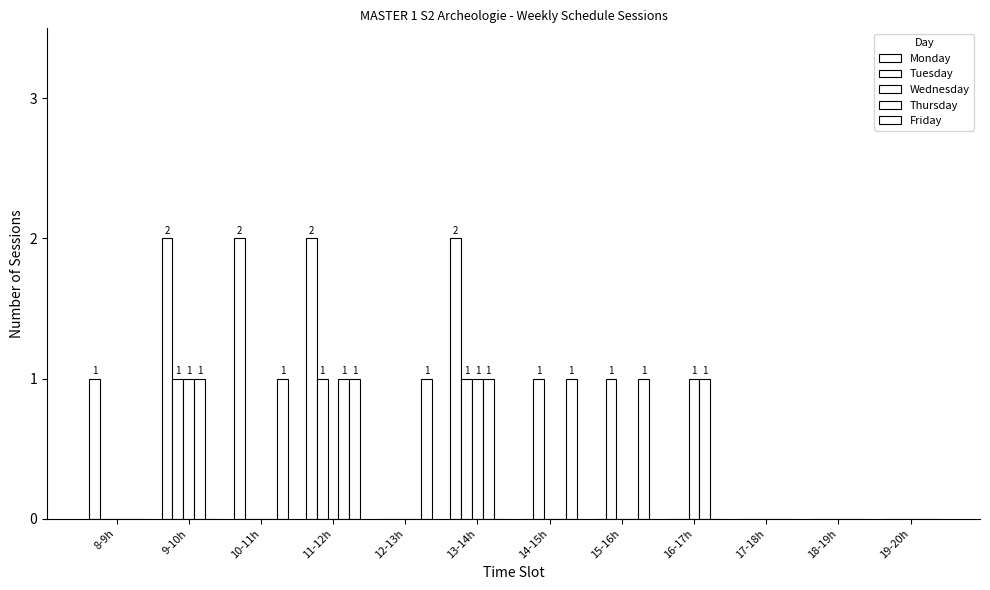

Which series has the largest range (max minus min)?

Monday